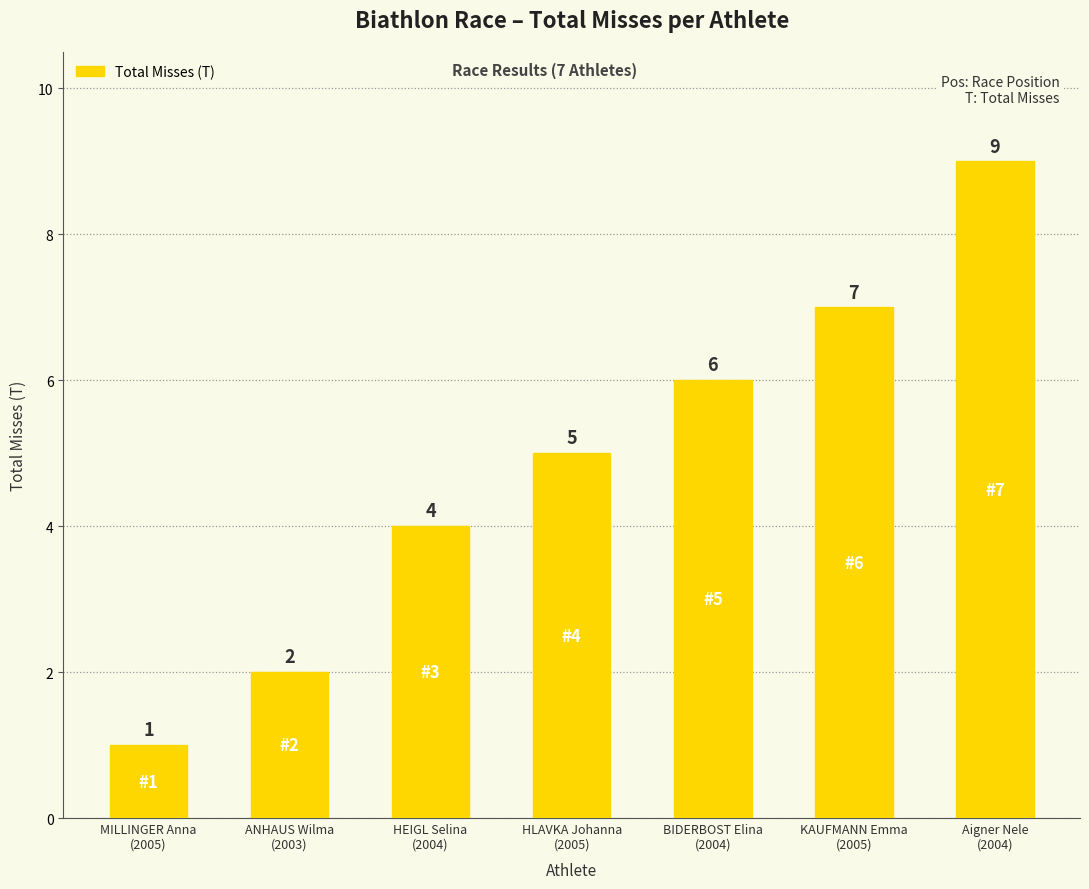

How many values are below 5?

3